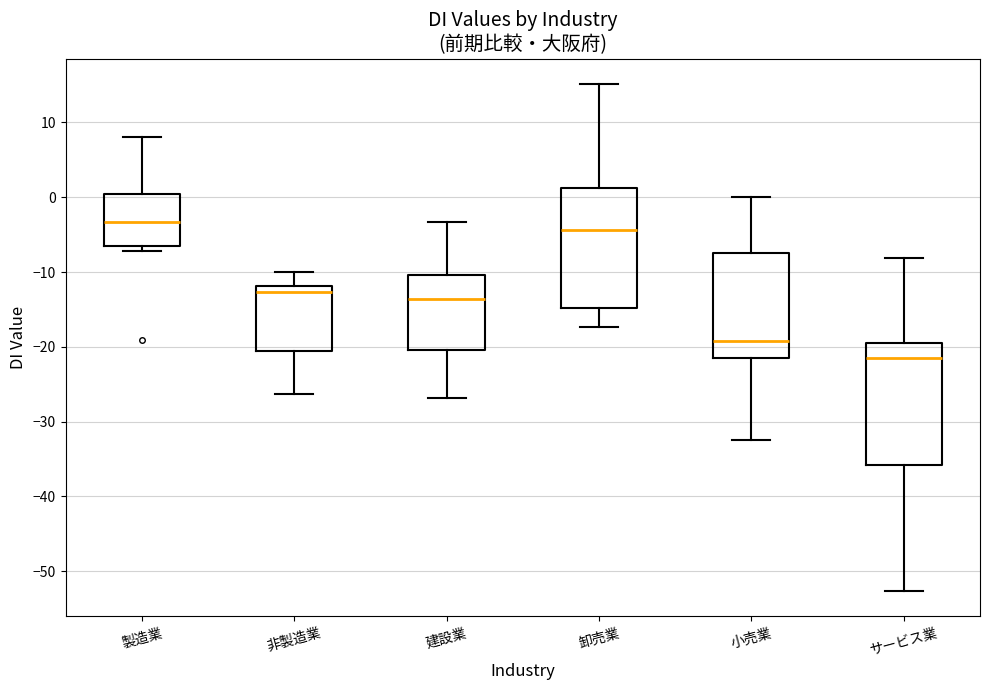

Reading left to right, transcribe this box plot: for each box, give where its median line is, the range the box spans, and where its two whiskers end, as read against the y-axis. The values are not printed on the chart, so give them approximately, as read against the axis.

製造業: median -3, box -7 to 0, whiskers -7 (just below the box's lower edge) to 8
非製造業: median -13, box -21 to -12, whiskers -26 to -10
建設業: median -14, box -20 to -10, whiskers -27 to -3
卸売業: median -4, box -15 to 1, whiskers -17 to 15
小売業: median -19, box -22 to -7, whiskers -32 to 0
サービス業: median -21, box -36 to -20, whiskers -53 to -8